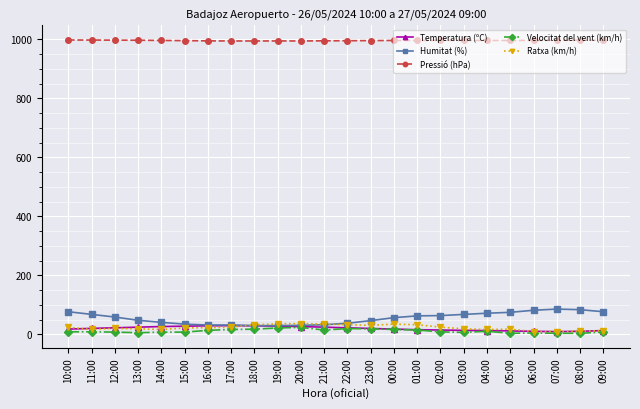

What is the average value of the Ratxa (km/h) series?

23.5